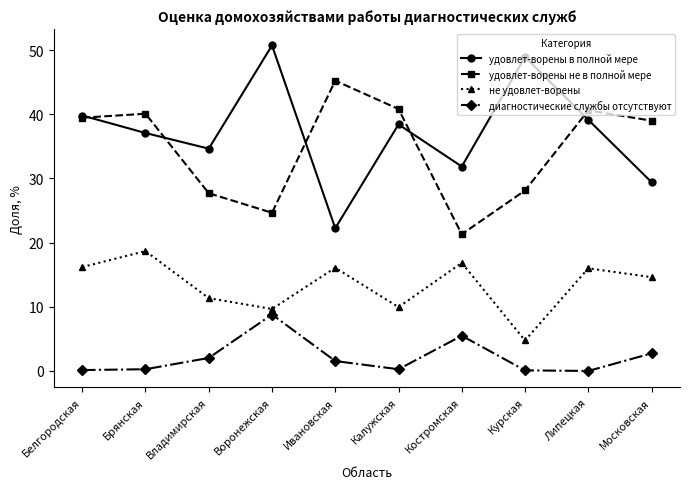

What is the average value of the удовлет-ворены не в полной мере series?

34.7